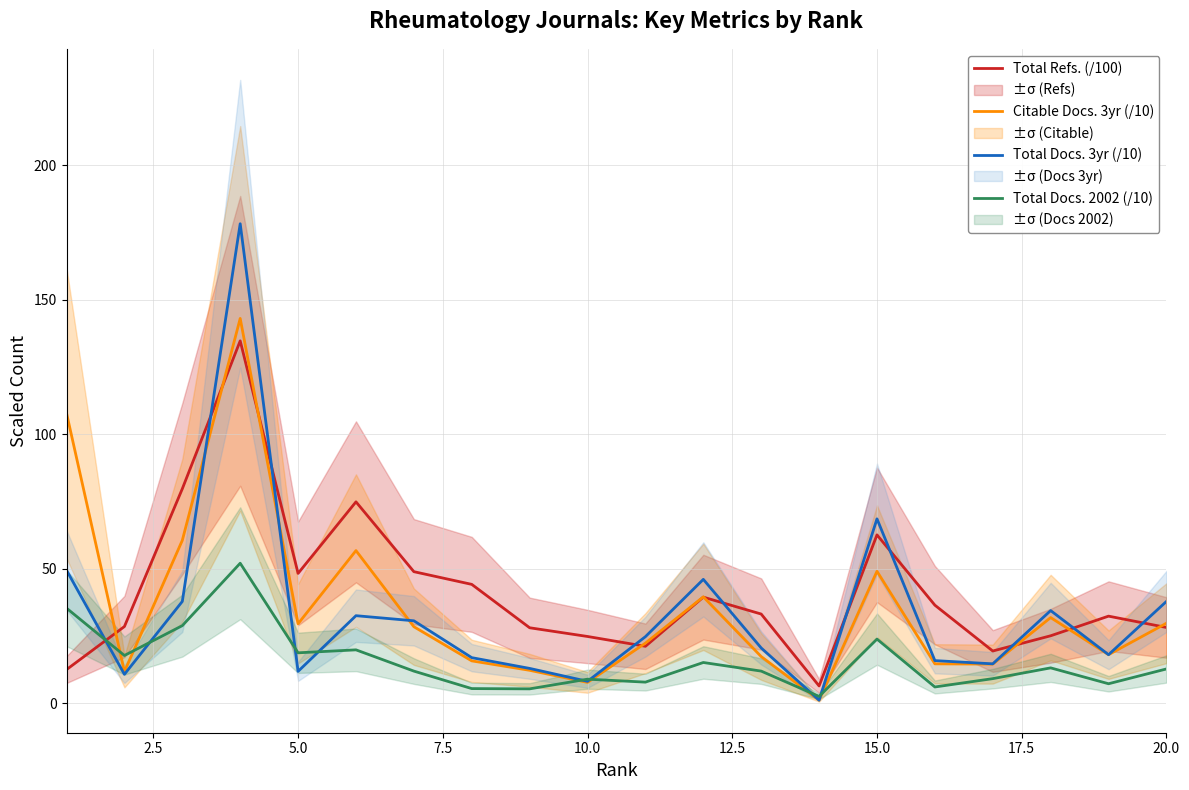

Which series has the largest range (max minus min)?

Total Docs. 3yr (/10)